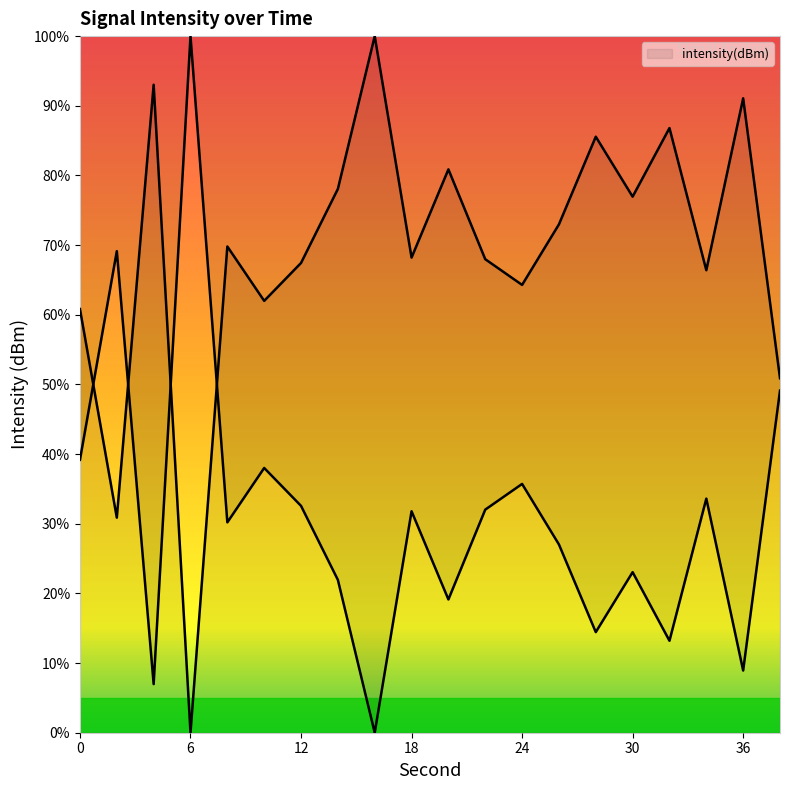

Approximately how many times larger is the value at 16 compared to 8?

1.4